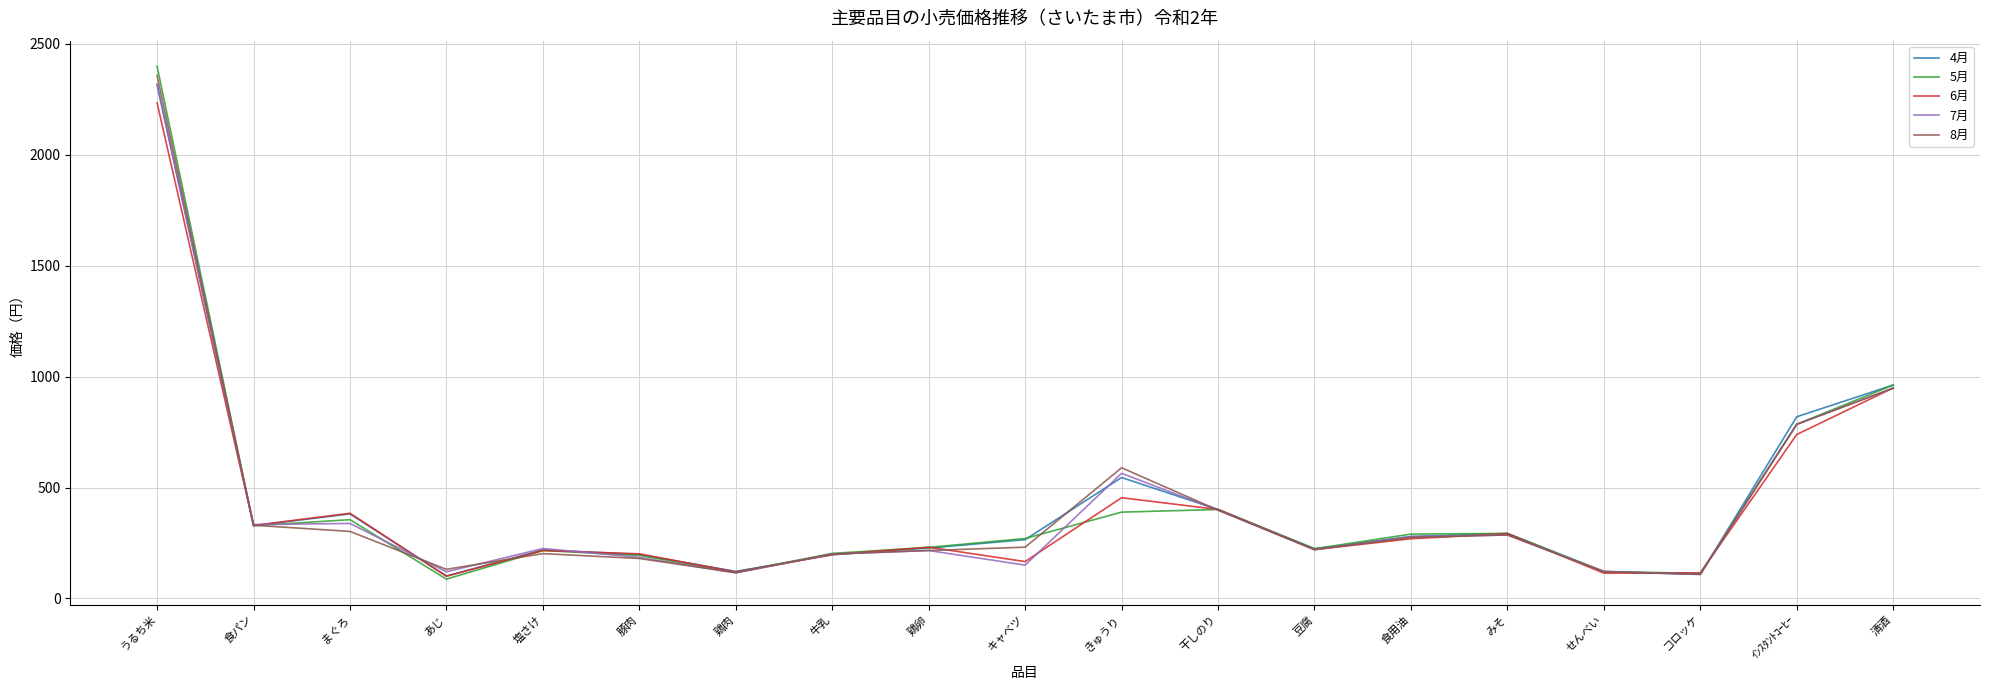

What is the average value of the 4月 series?

427